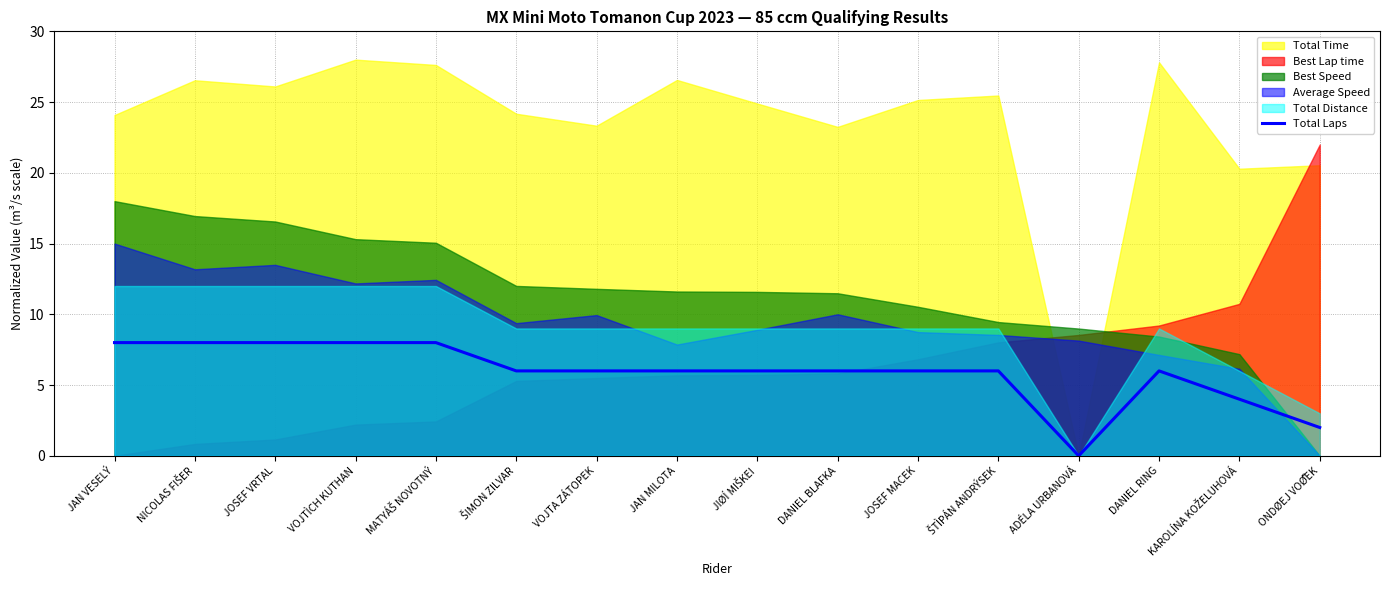

How many values exceed 6?

5